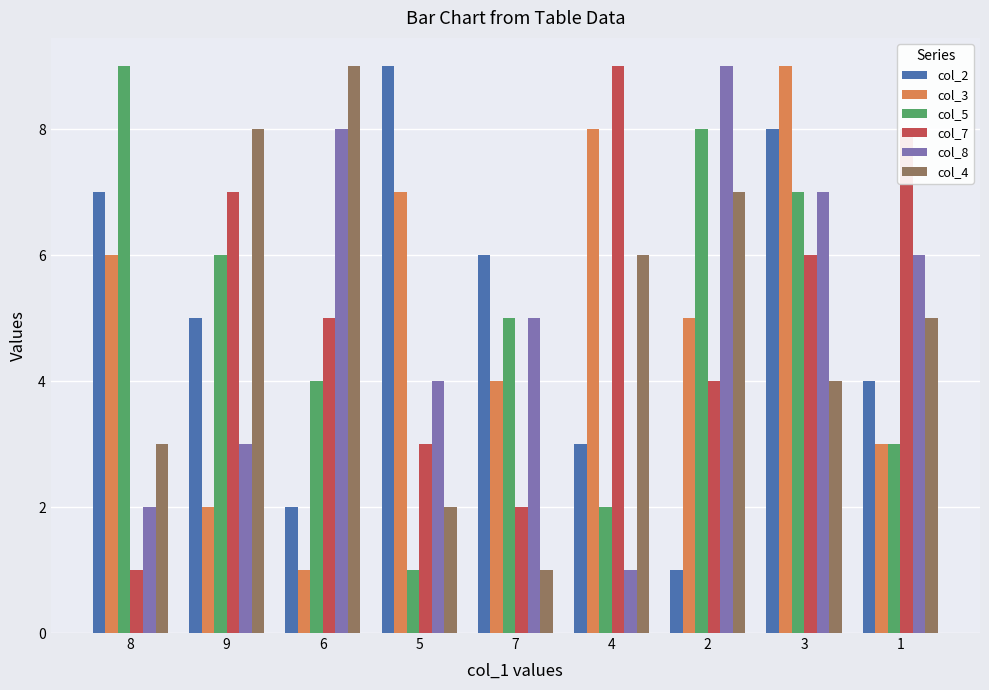

What are all the series names shown in the legend?

col_2, col_3, col_5, col_7, col_8, col_4